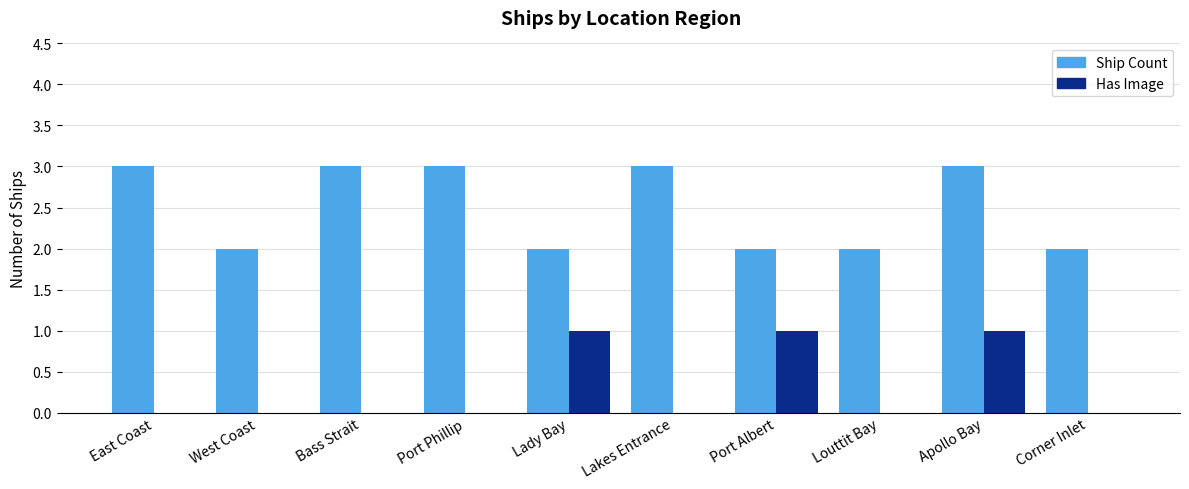

What is the sum of the Ship Count values at Bass Strait and Corner Inlet?

5